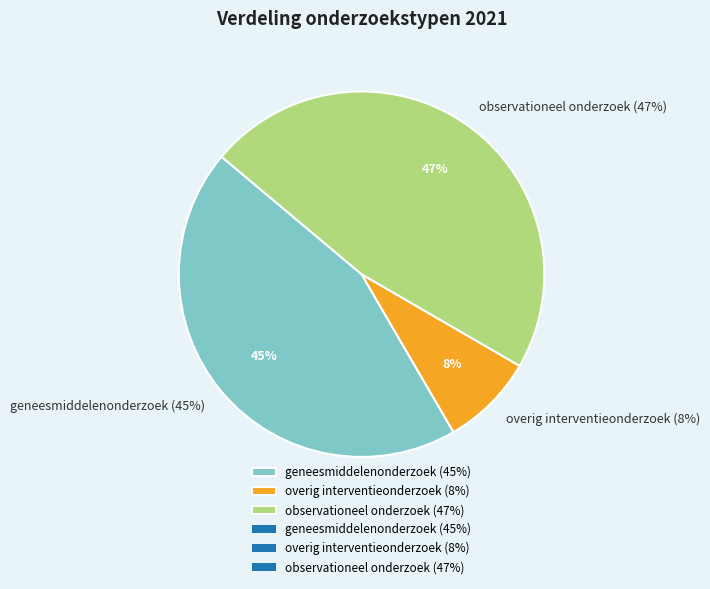

Which has a higher value, geneesmiddelenonderzoek (45%) or overig interventieonderzoek (8%)?

geneesmiddelenonderzoek (45%)